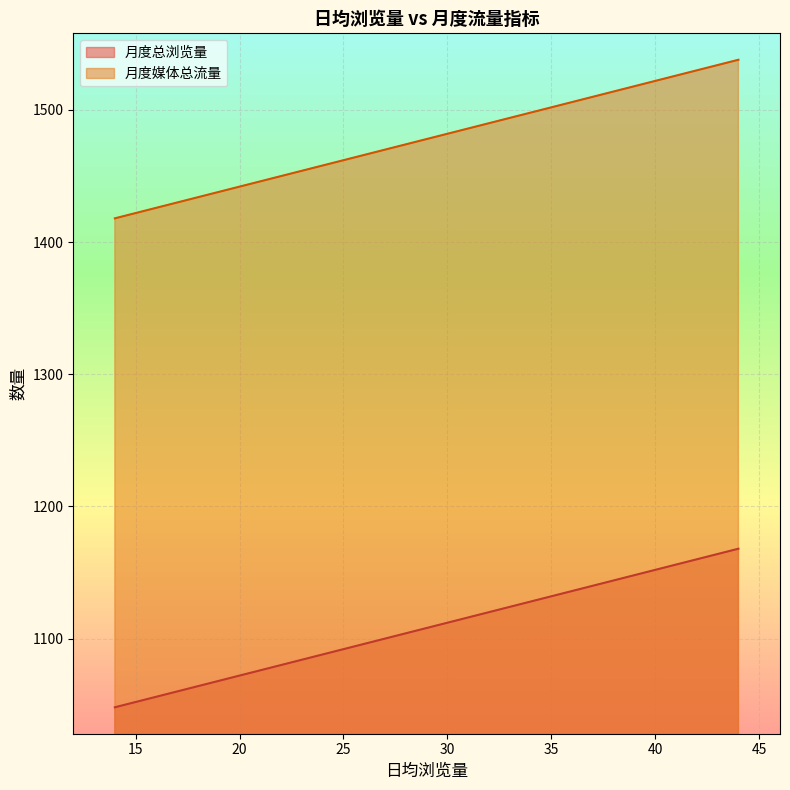

True or false: 月度媒体总流量 and 月度总浏览量 intersect in this chart.

False